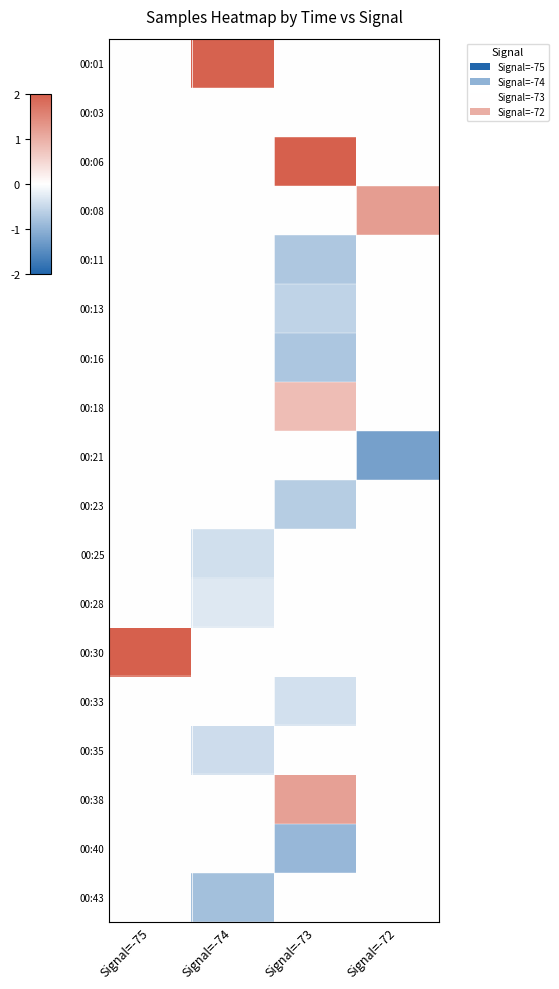

Between Signal=-74 and Signal=-73, which is larger?

Signal=-74